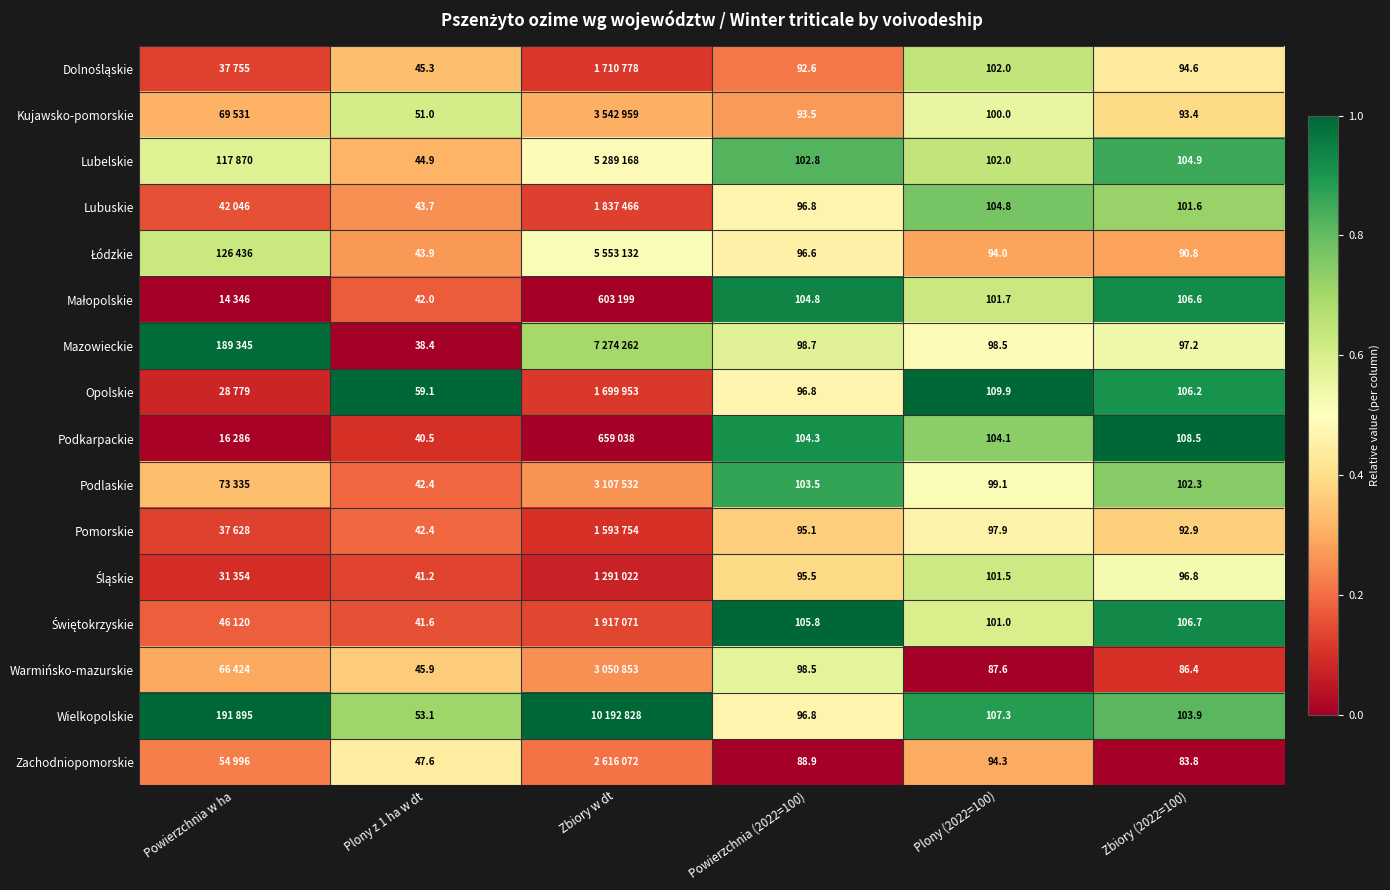

At how many categories does at least one series exceed 0?

6